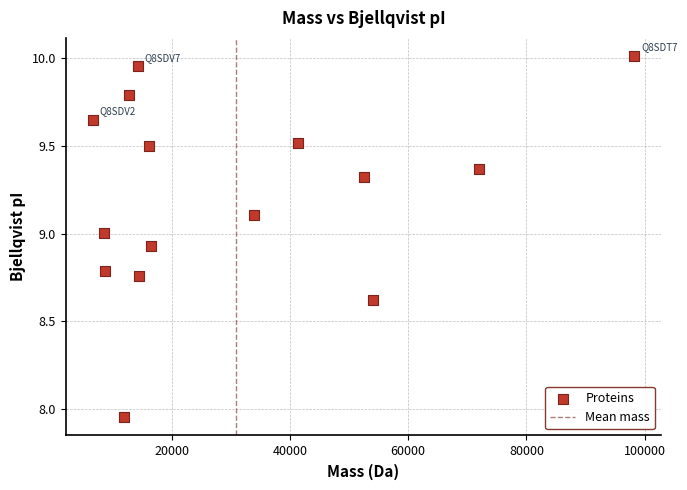

What is the range of Y values (max minus min)?

2.1